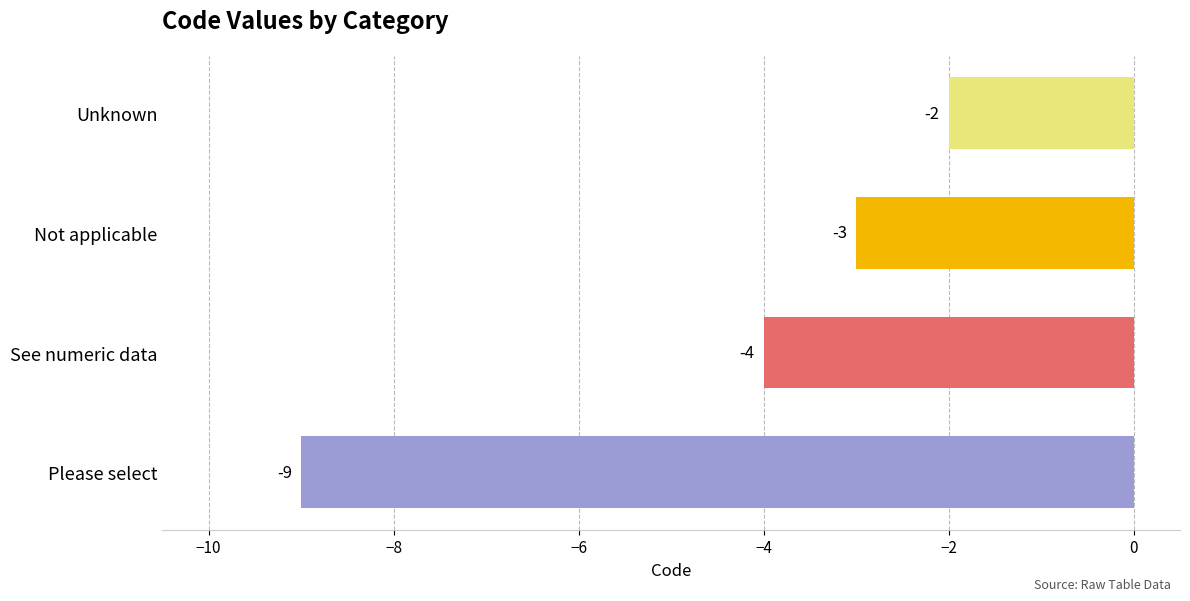

Are the bars grouped side by side (vs. stacked)?

No